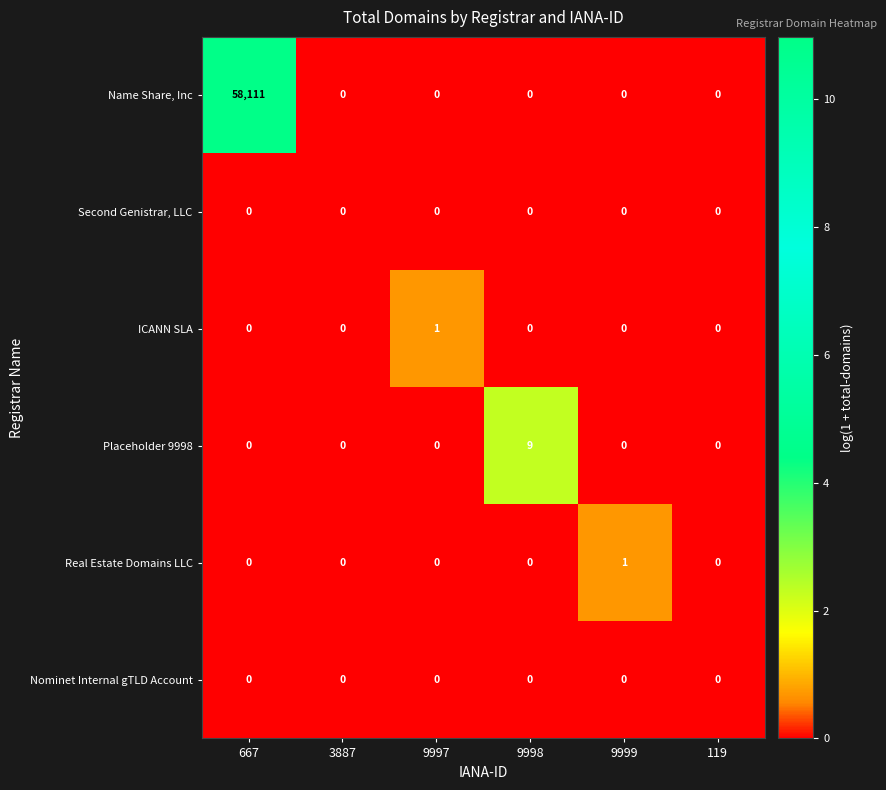

True or false: Name Share, Inc has a value of 0 at 9997.

True